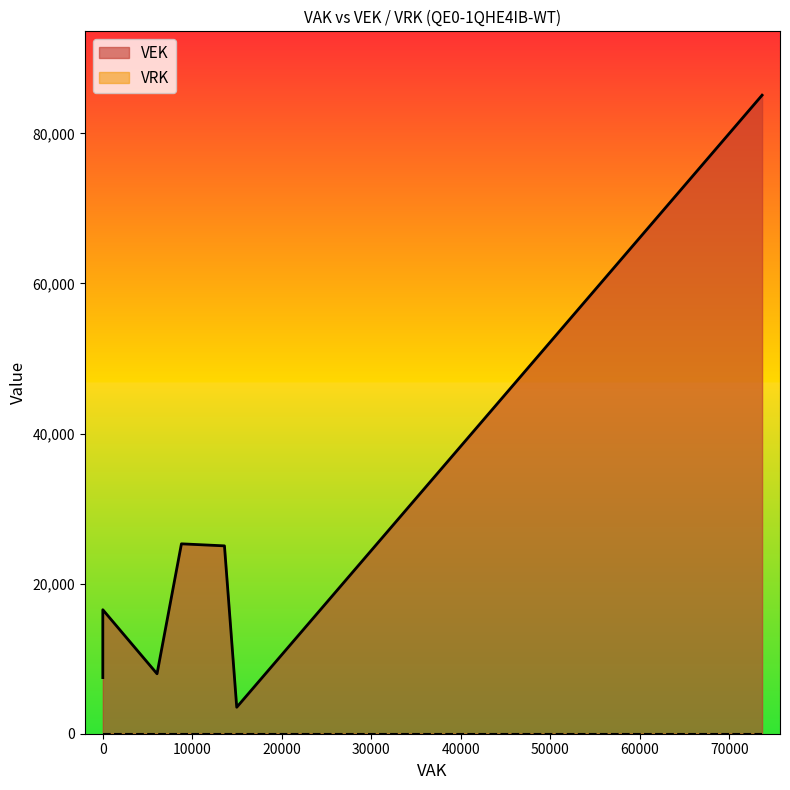

The VRK series shows 0 at 8783. True or false?

True